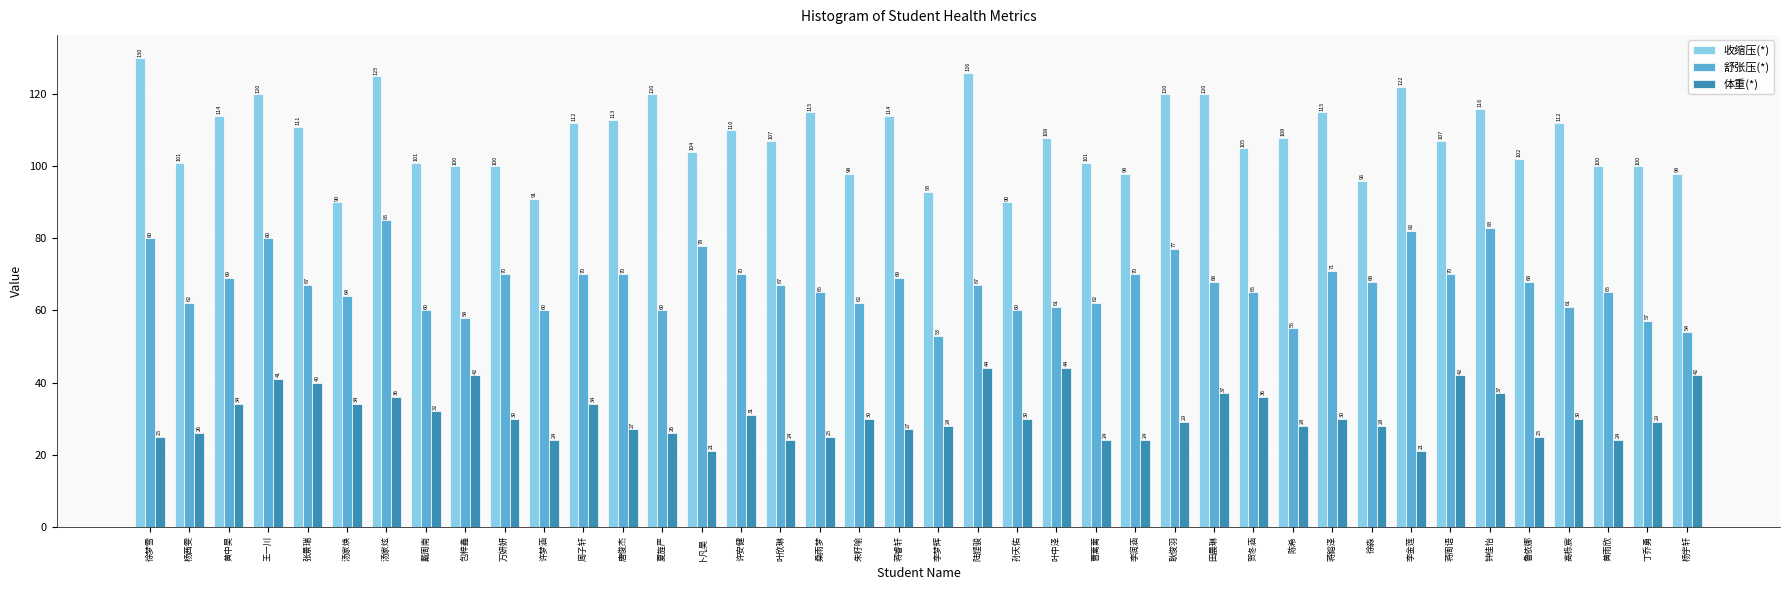

What is the value of the 体重(*) bar at the 40th from the left?

42